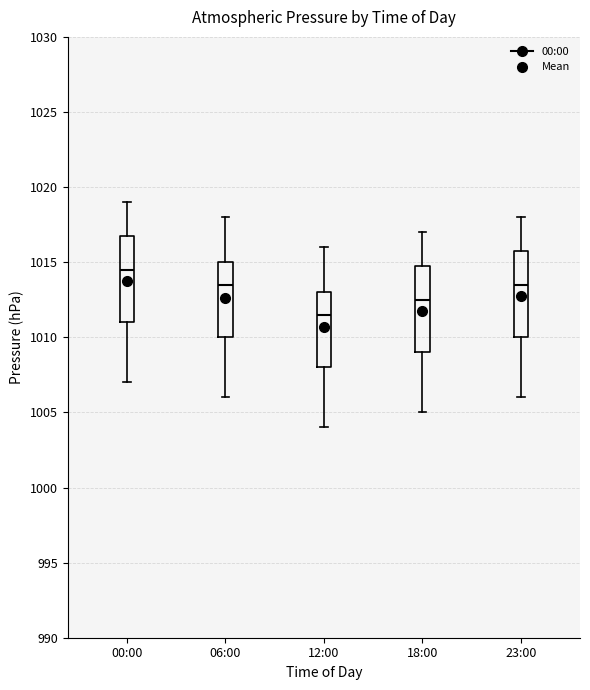

Which box has the lowest median line?

12:00